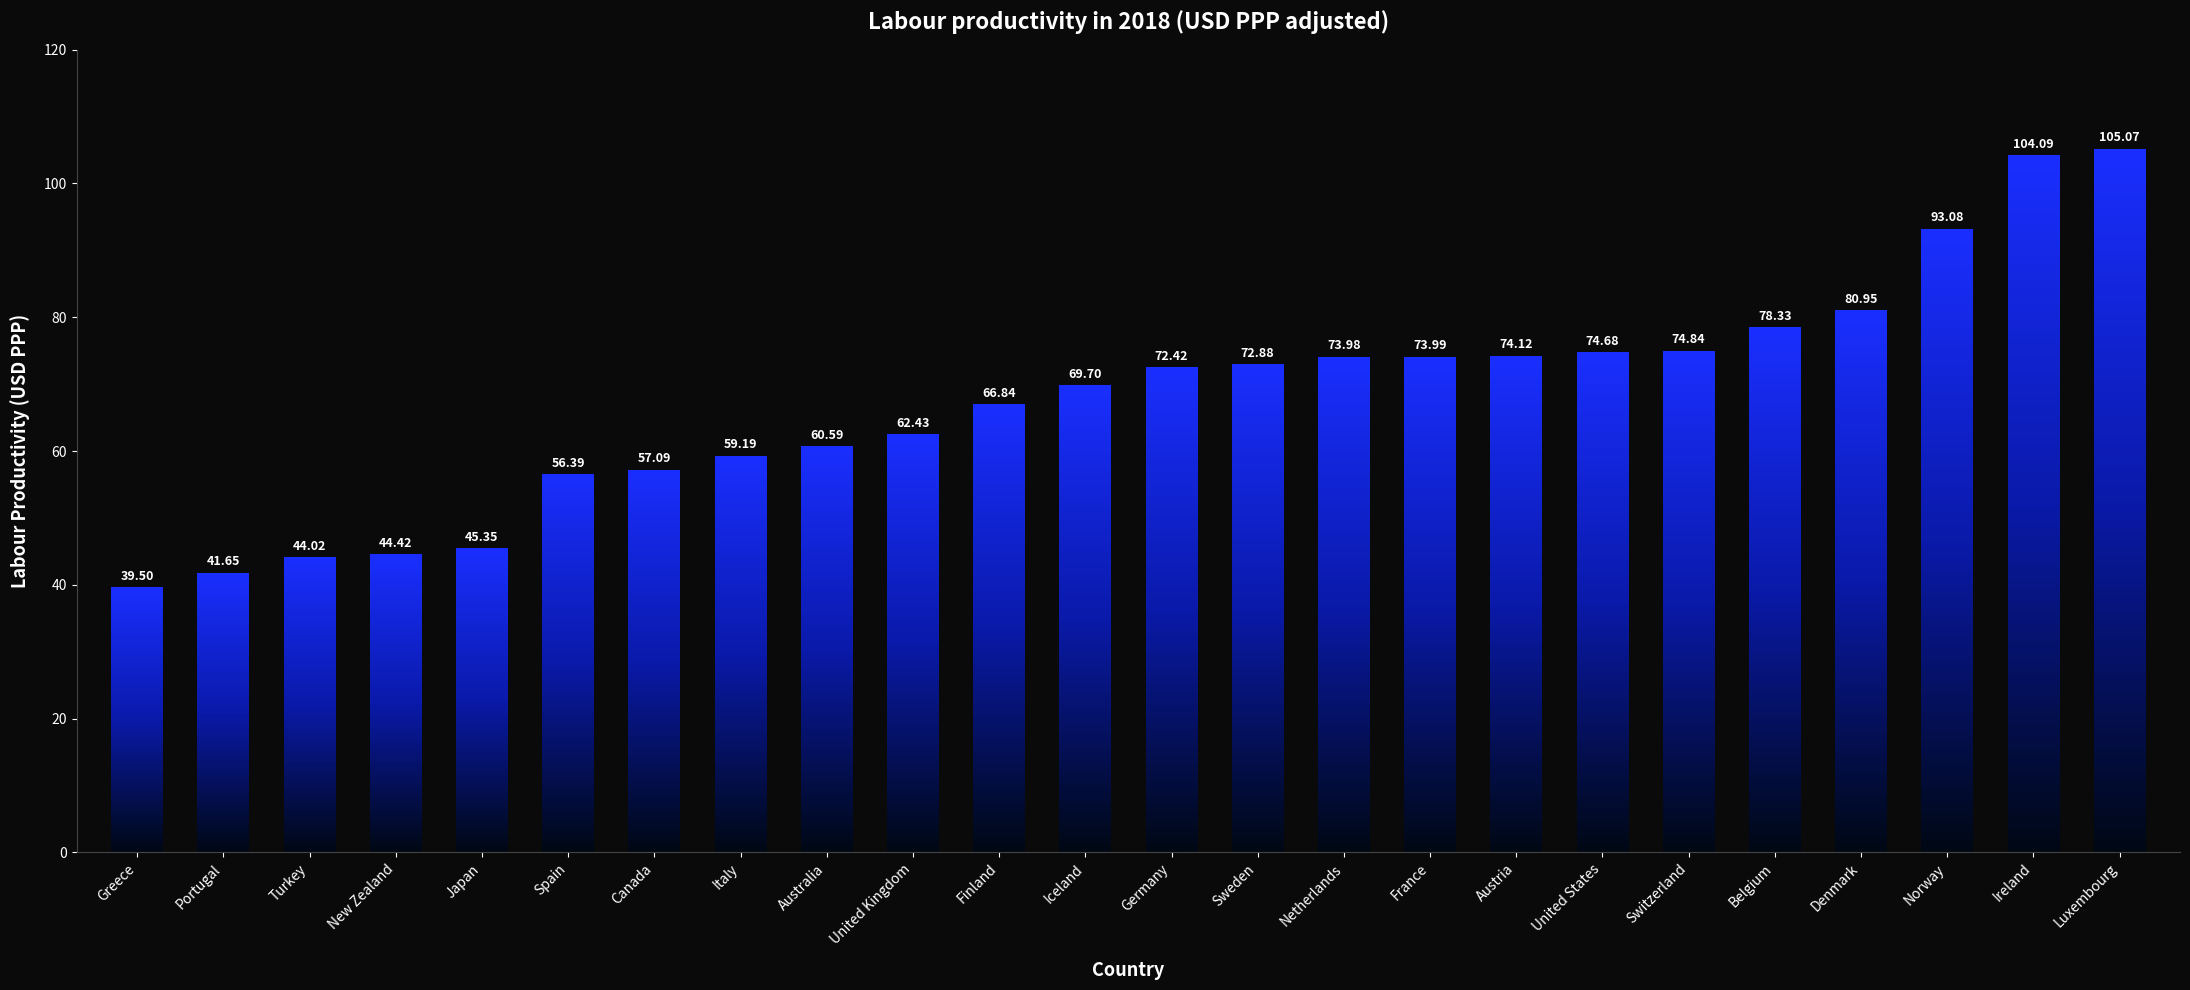

Rank the categories by value from lowest to highest.

Greece, Portugal, Turkey, New Zealand, Japan, Spain, Canada, Italy, Australia, United Kingdom, Finland, Iceland, Germany, Sweden, Netherlands, France, Austria, United States, Switzerland, Belgium, Denmark, Norway, Ireland, Luxembourg